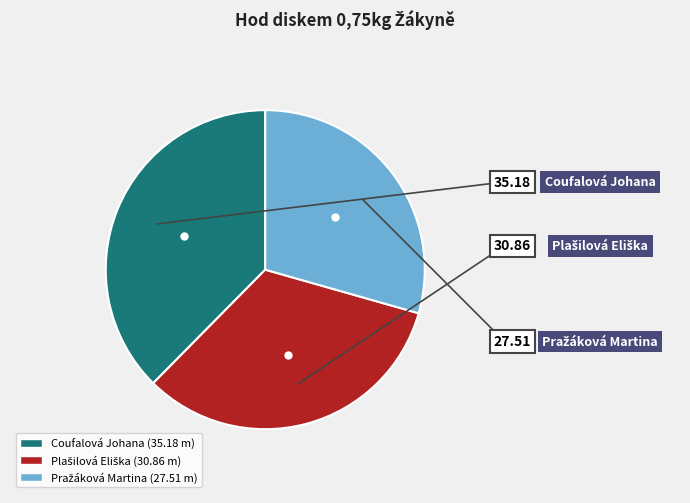

Does Coufalová Johana represent more than half of the total?

No